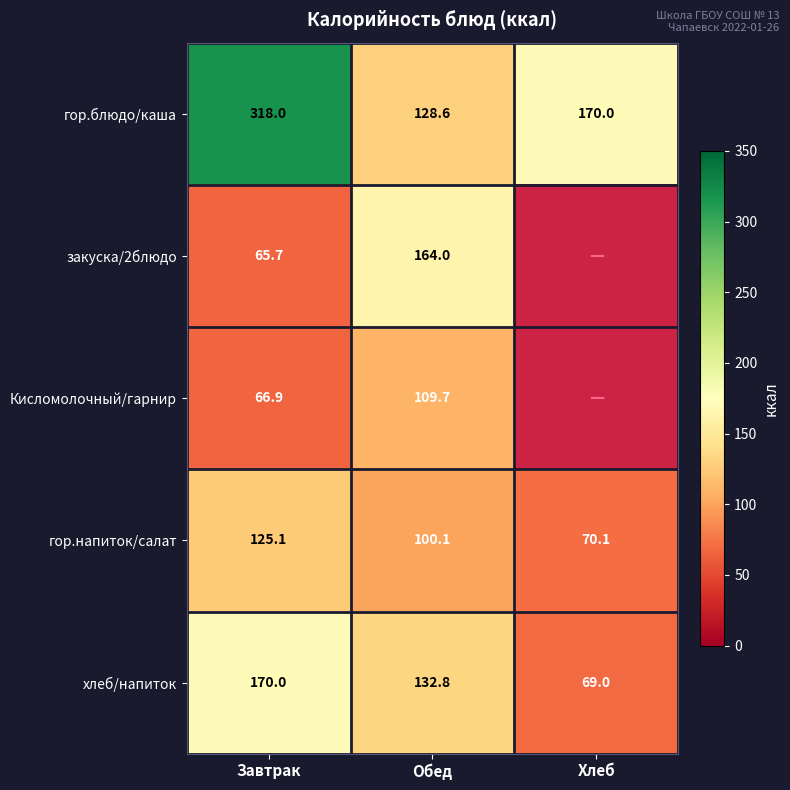

The гор.блюдо/каша series shows 318.0 at Завтрак. True or false?

True